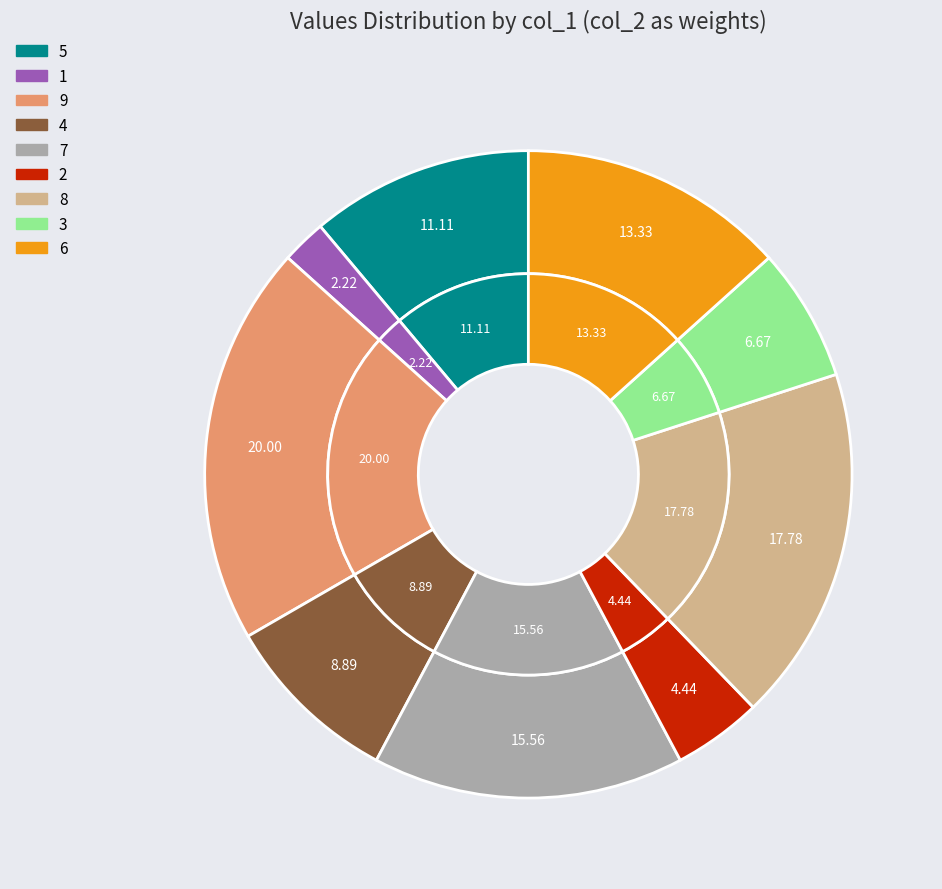

How many slices are in this pie chart?

9